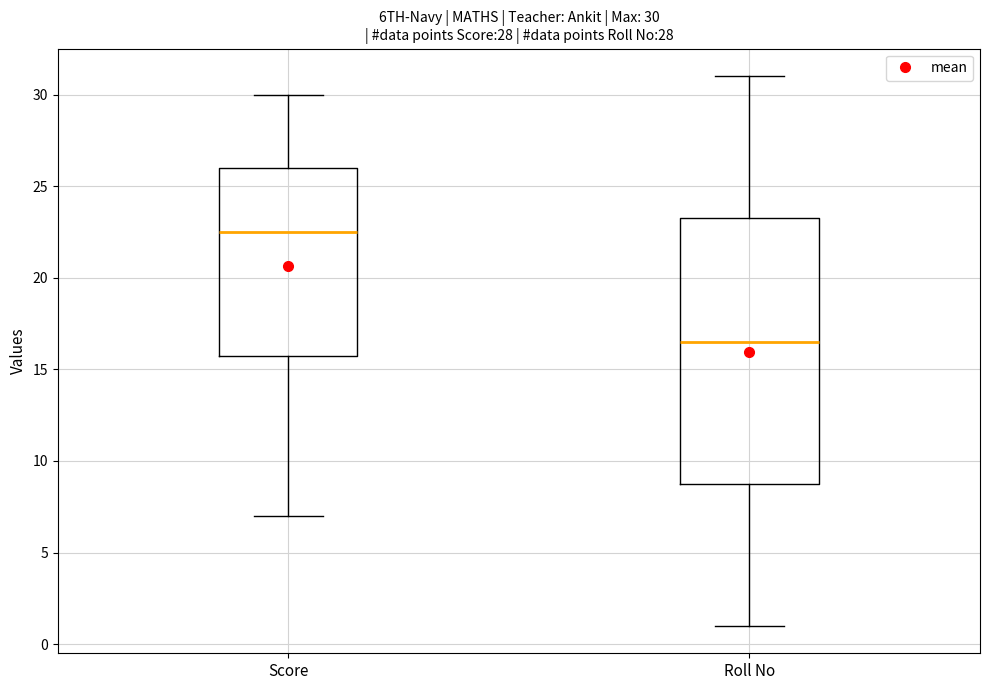

Which box is the tallest, from its lower edge to its upper edge?

Roll No